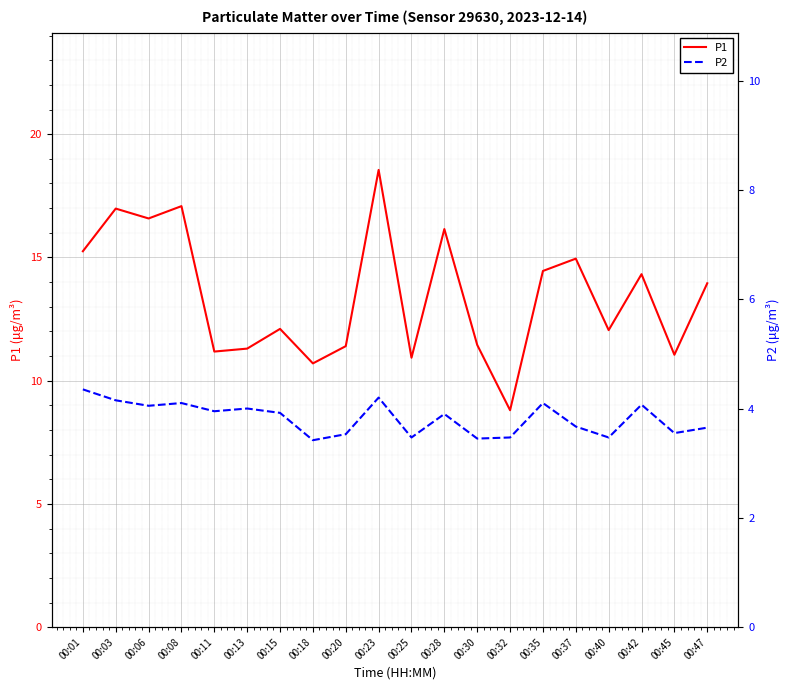

True or false: P2 and P1 intersect in this chart.

False